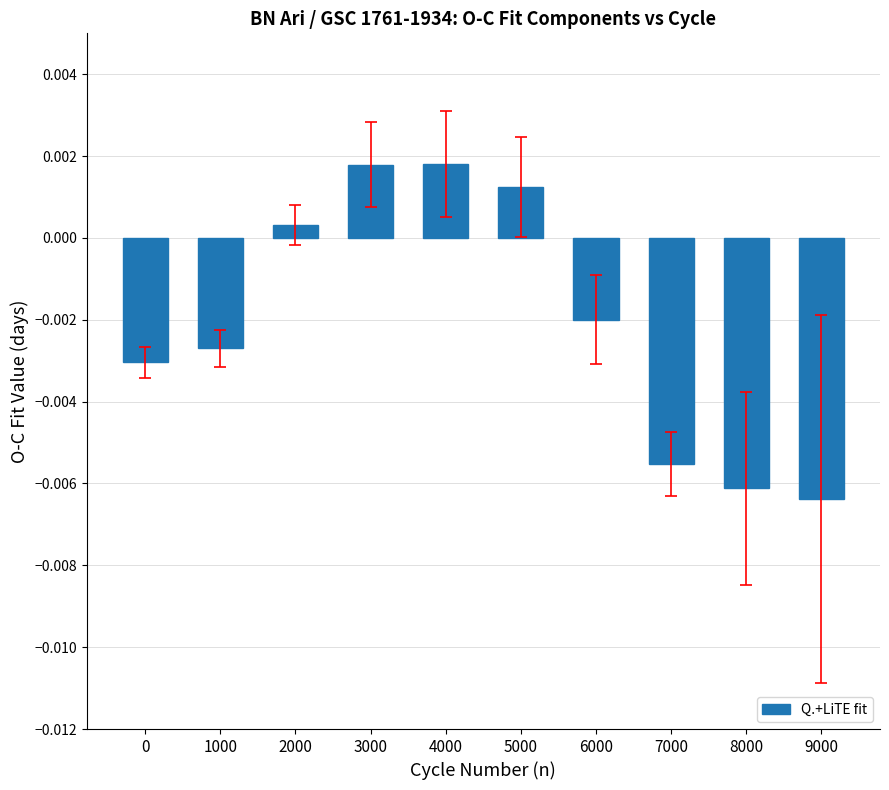

How many bars are there in total?

10